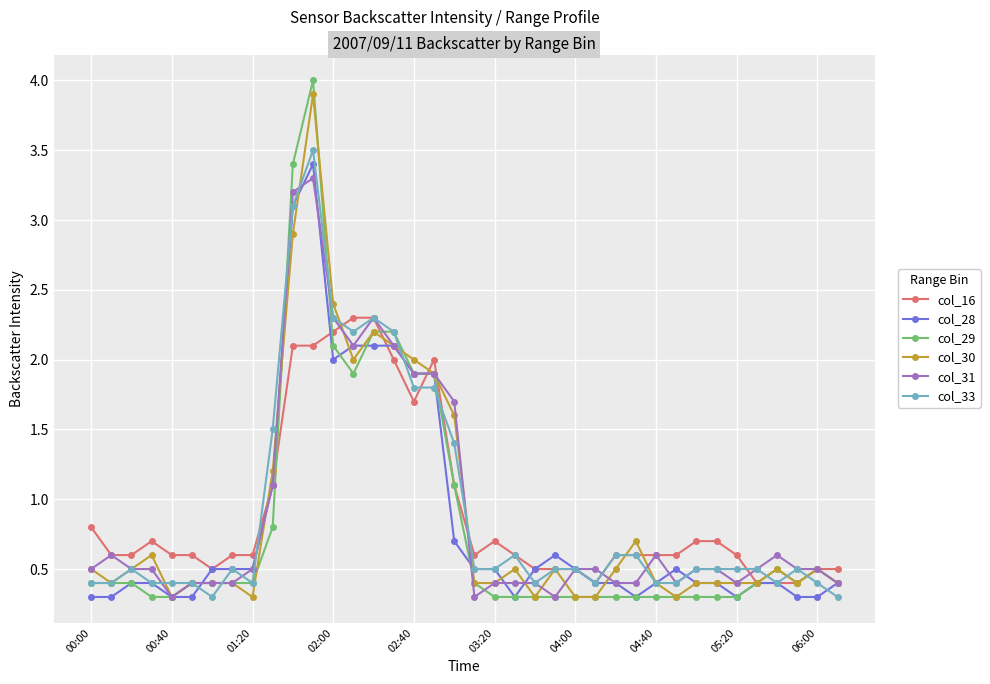

What is the minimum value shown in the chart?

0.3